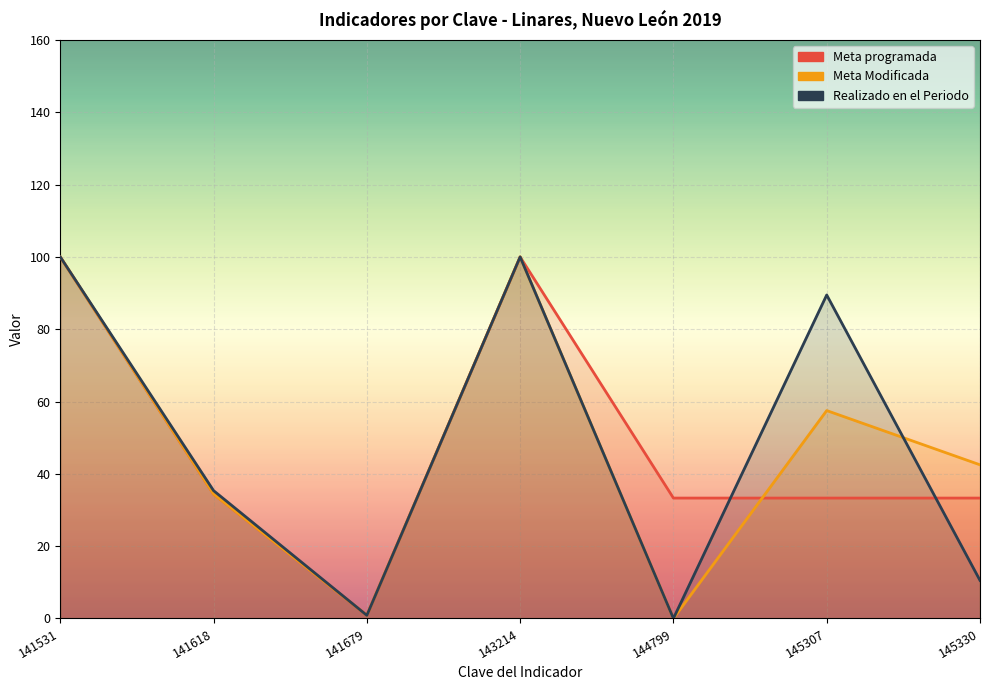

What is the sum of all Realizado en el Periodo values?

336.2